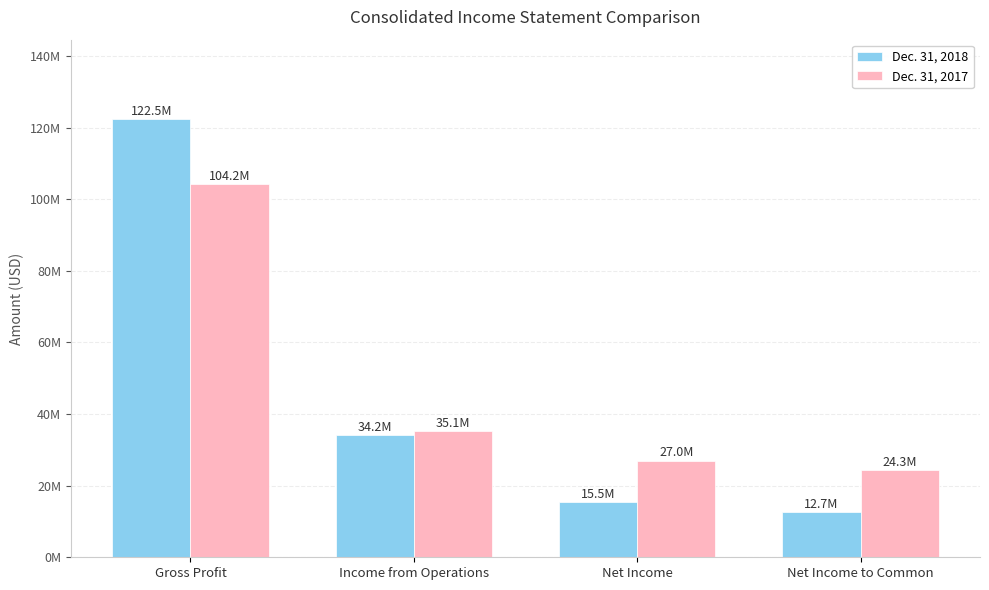

What is the greatest value displayed?

122515891